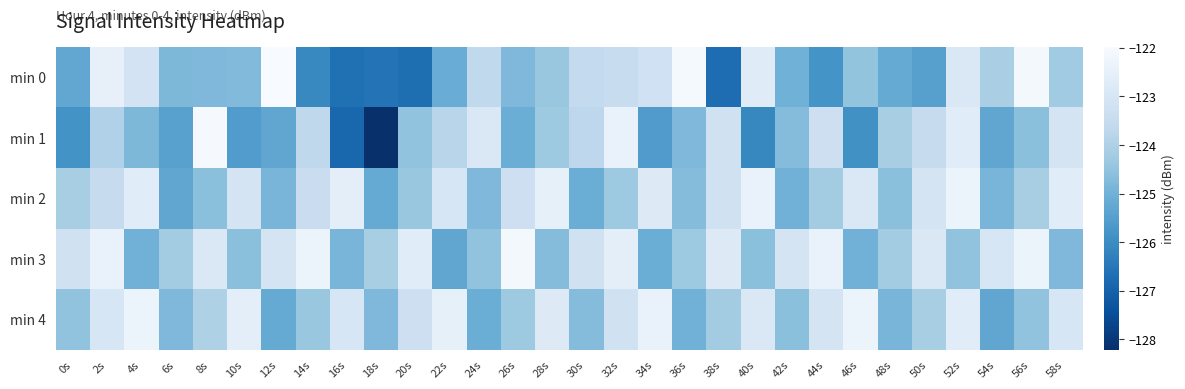

Which series has the largest total across all categories?

min 3